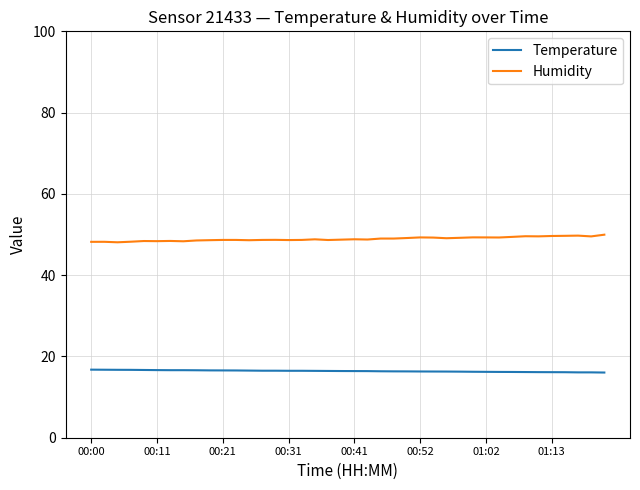

Which series has the largest total across all categories?

Humidity